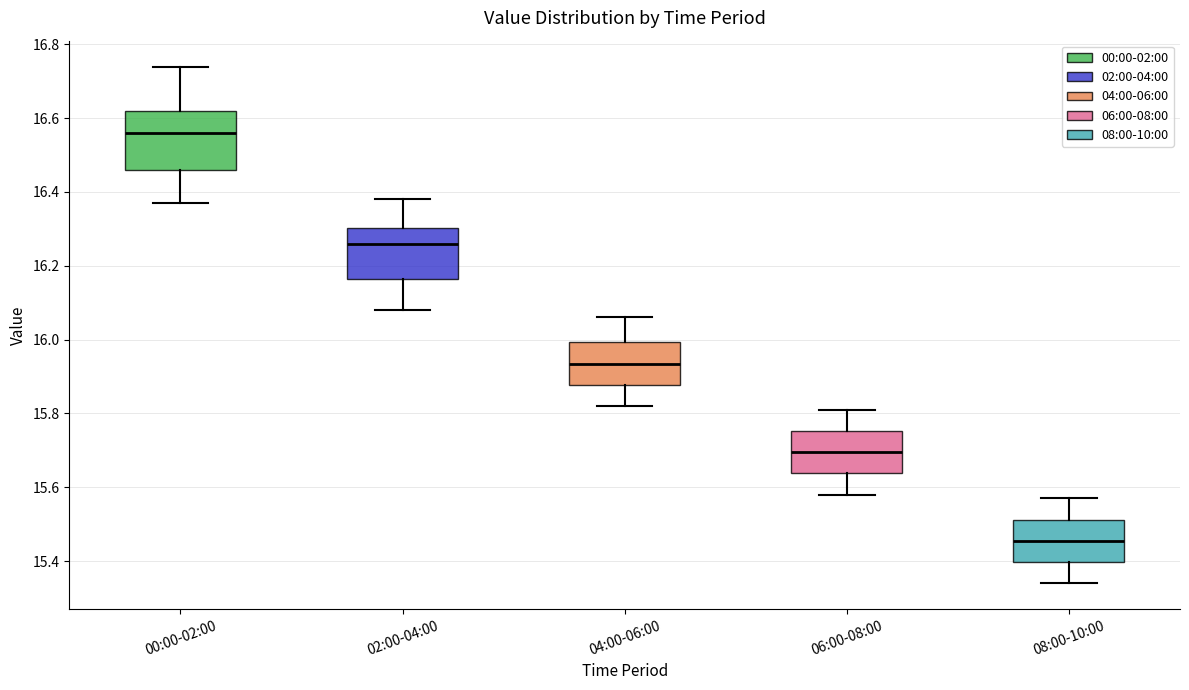

Where is the lower edge of the box for 02:00-04:00 on the y-axis? The values are not printed on the chart, so give them approximately, as read against the axis.

16.16